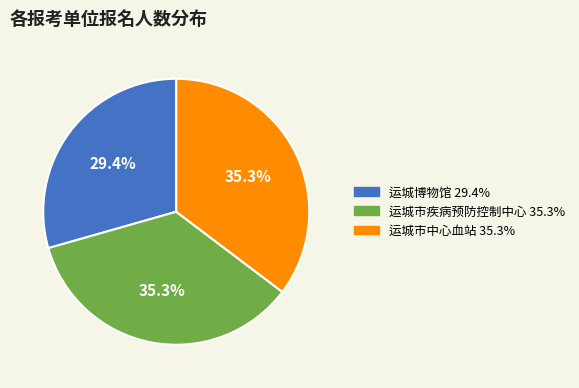

Is there any slice that represents more than half of the pie?

No